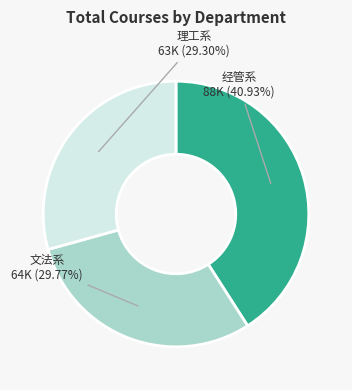

Is there a majority slice in this chart?

No